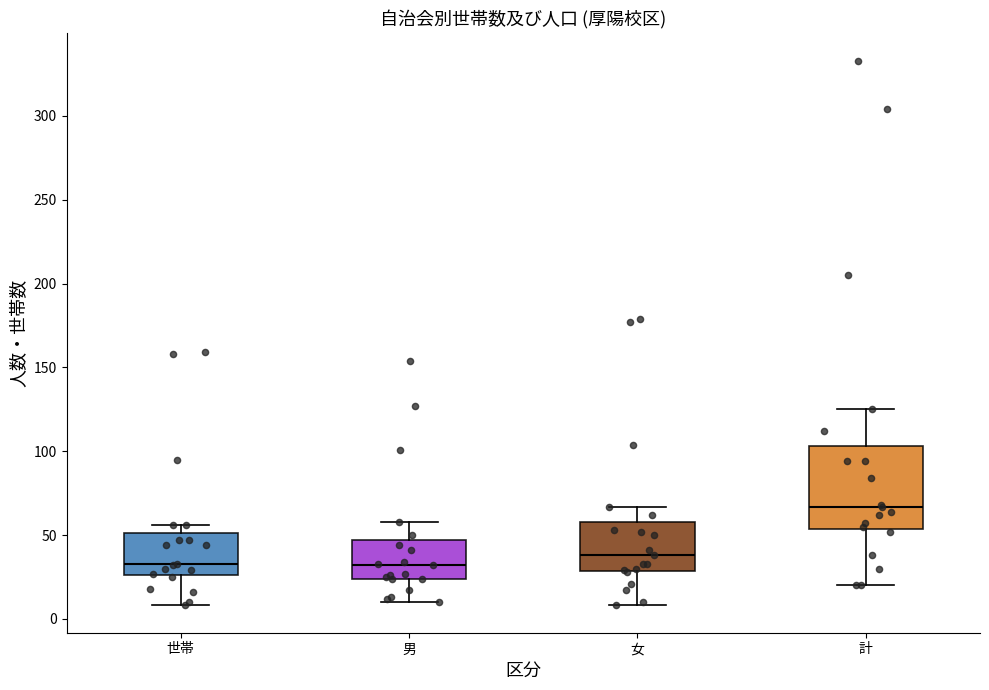

Reading left to right, read every box against the y-axis: the position of its median line, the range the box covers, and the ends of its whiskers. The values are not printed on the chart, so give them approximately, as read against the axis.

世帯: median 35, box 25 to 50, whiskers 10 to 55
男: median 30, box 25 to 45, whiskers 10 to 60
女: median 40, box 30 to 60, whiskers 10 to 65
計: median 65, box 55 to 105, whiskers 20 to 125